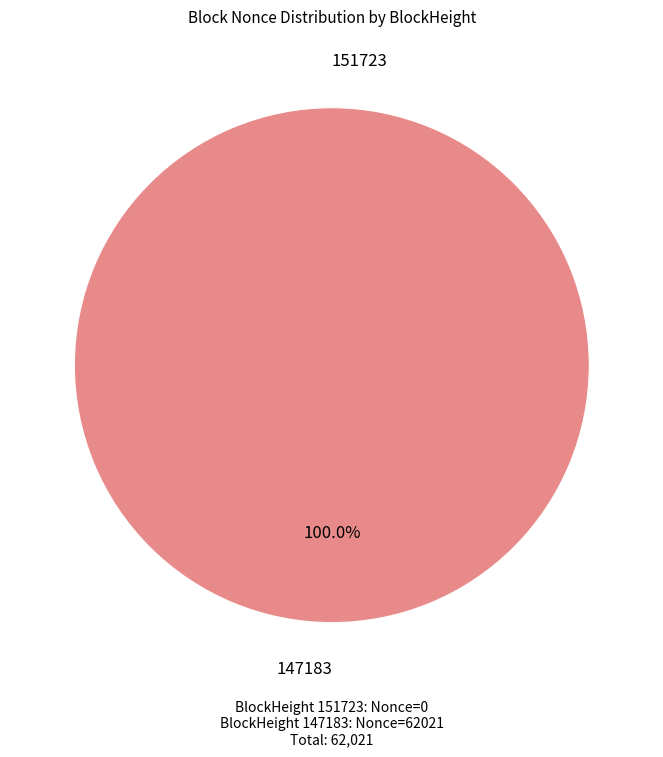

What is the majority slice?

147183